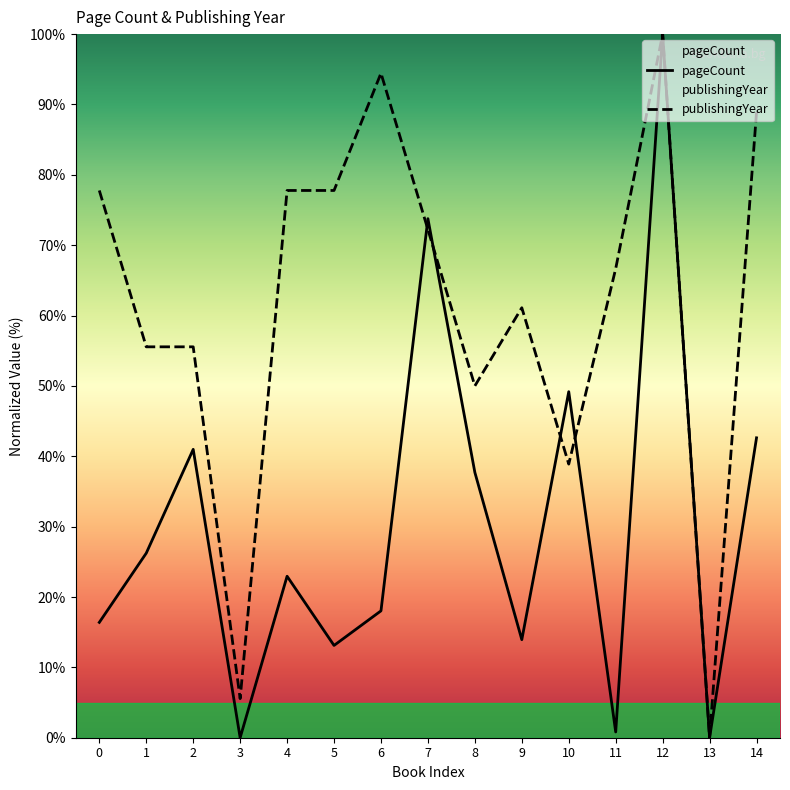

Is it true that publishingYear equals 0.0 at 13?

True